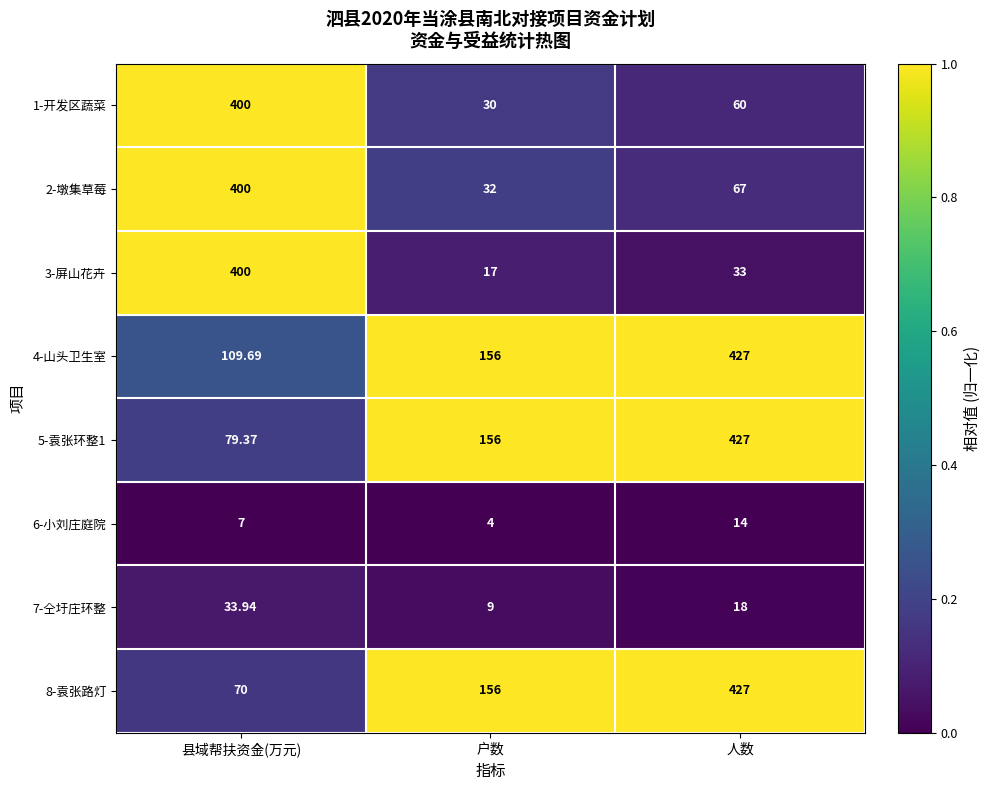

At which category is the sum across all series the highest?

县域帮扶资金(万元)